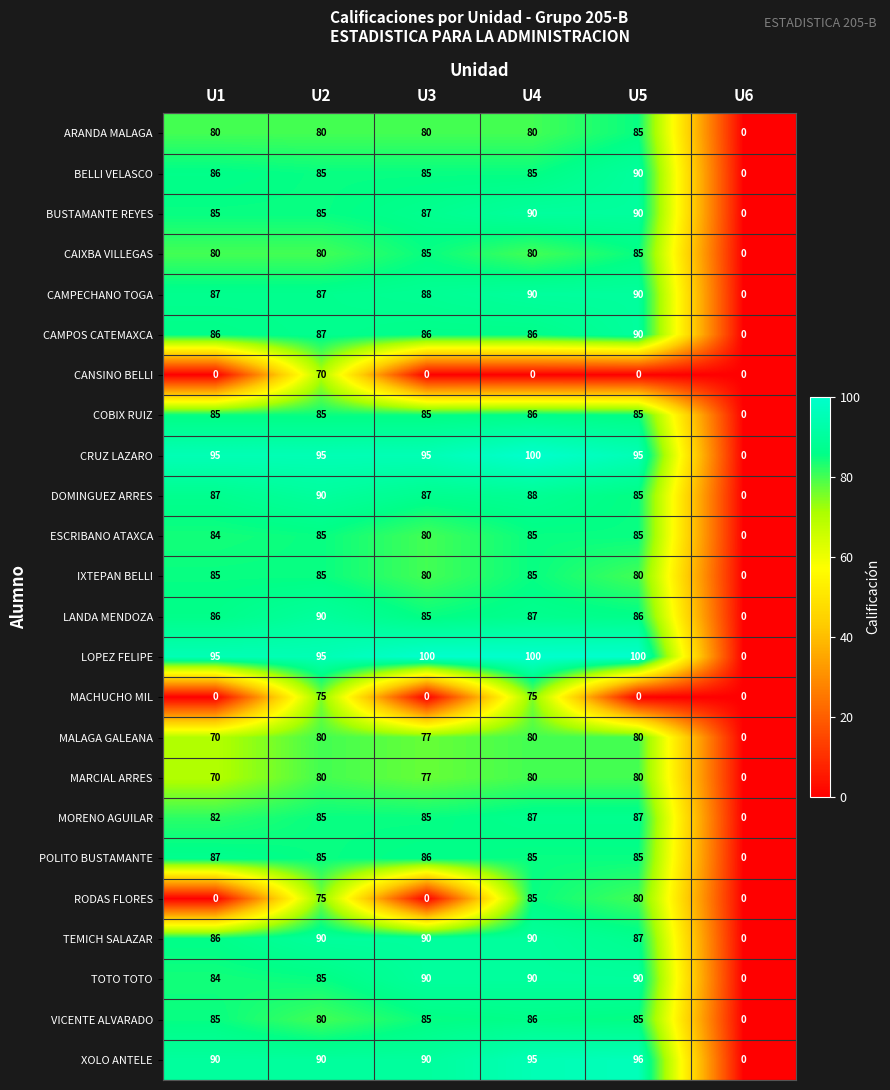

At which label is VICENTE ALVARADO closest to 43?

U2